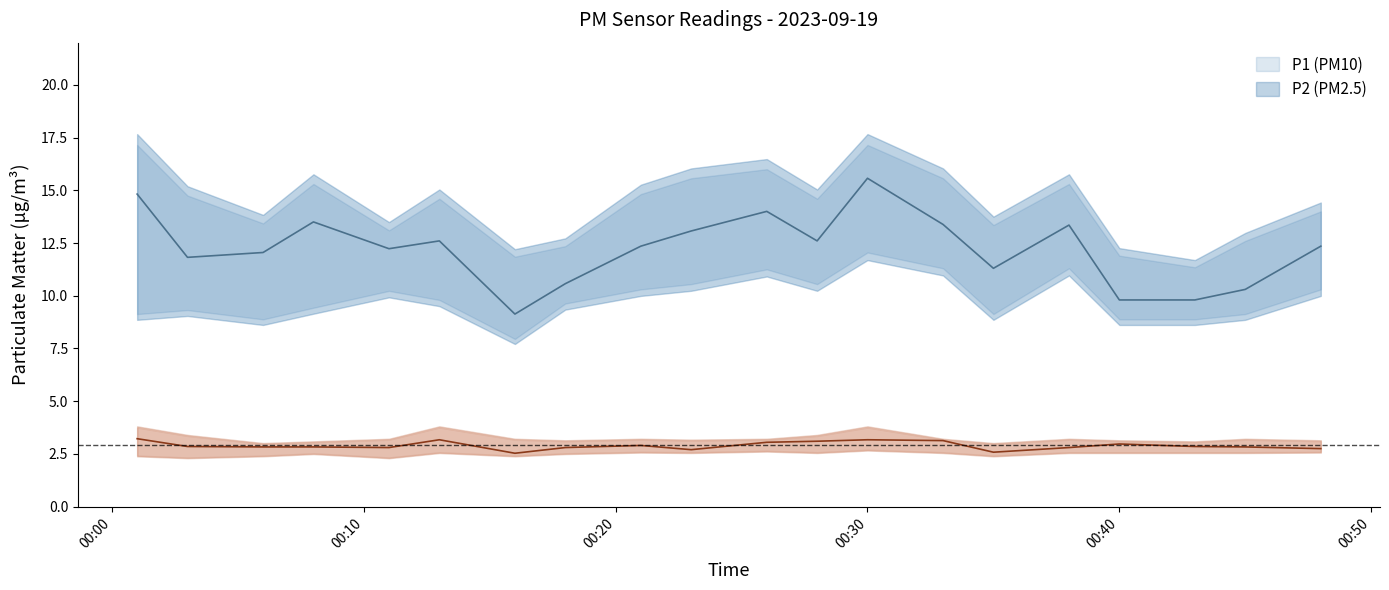

Reading left to right, extract all data points from this chart.

P1: 14.8	11.8	12.1	13.5	12.2	12.6	9.1	10.6	12.3	13.1	14.0	12.6	15.6	13.4	11.3	13.3	9.8	9.8	10.3	12.3
P2: 3.2	2.9	2.8	2.8	2.8	3.2	2.5	2.8	2.9	2.7	3.0	3.1	3.2	3.1	2.6	2.8	3.0	2.9	2.8	2.8